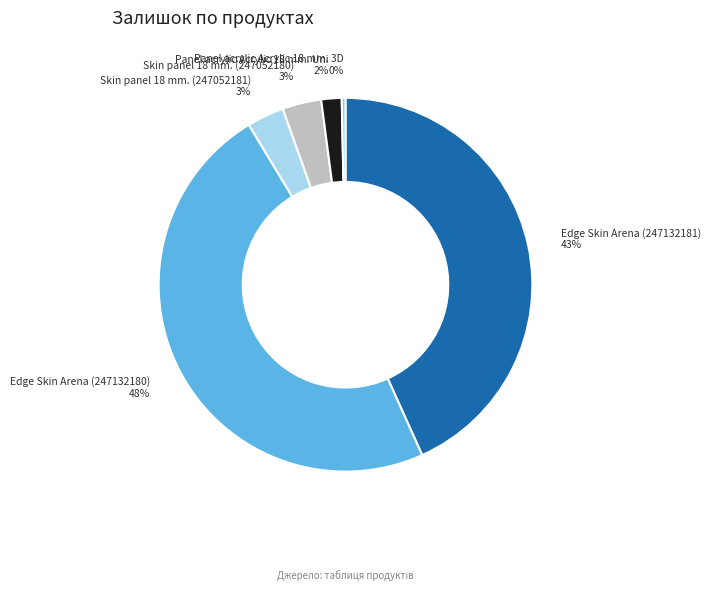

Count the number of slices in the pie.

6